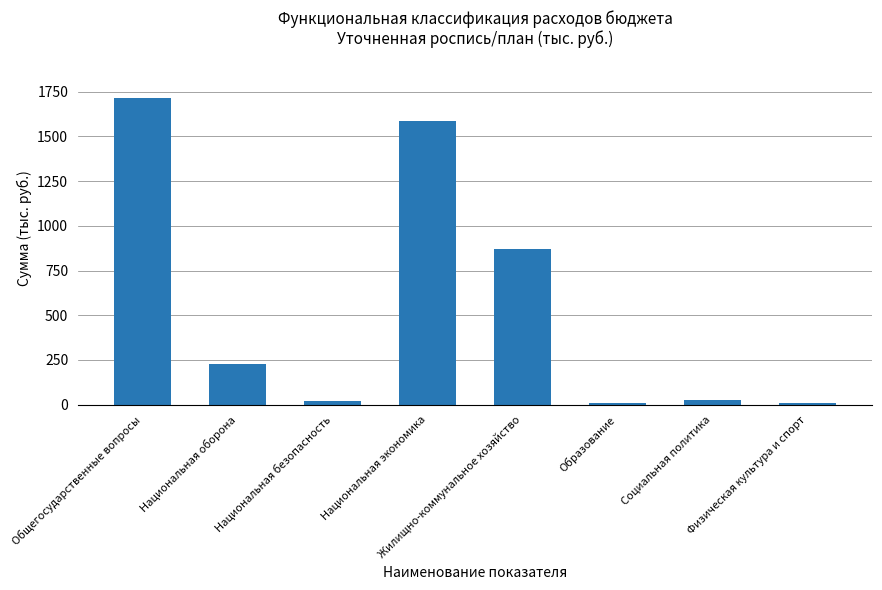

What is the sum of the values at Общегосударственные вопросы and Жилищно-коммунальное хозяйство?

2582.1